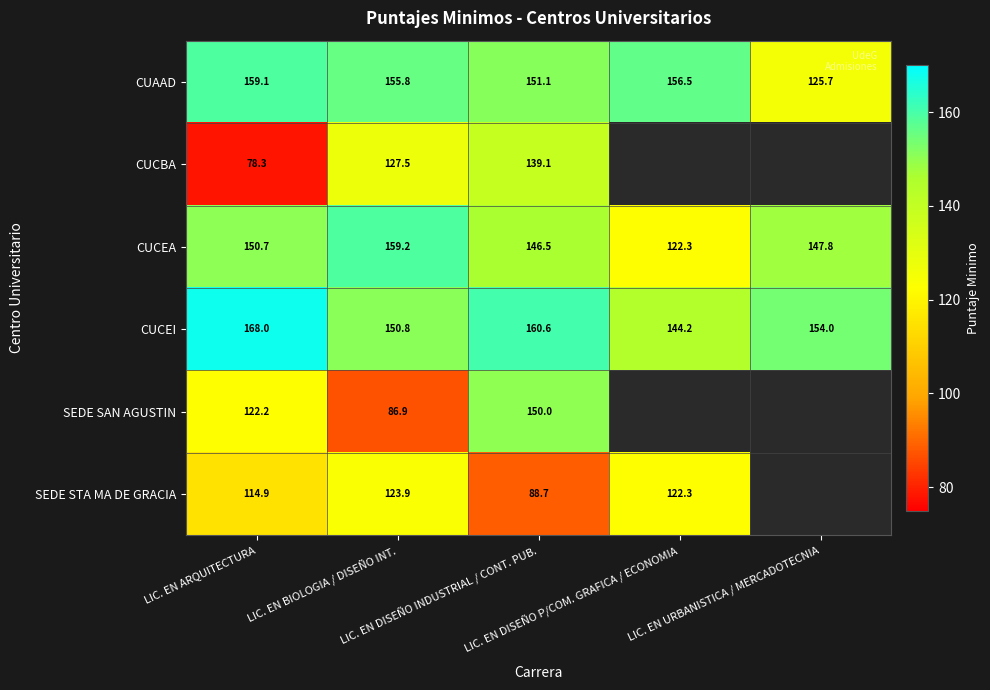

Which label corresponds to the largest value in the chart?

LIC. EN ARQUITECTURA